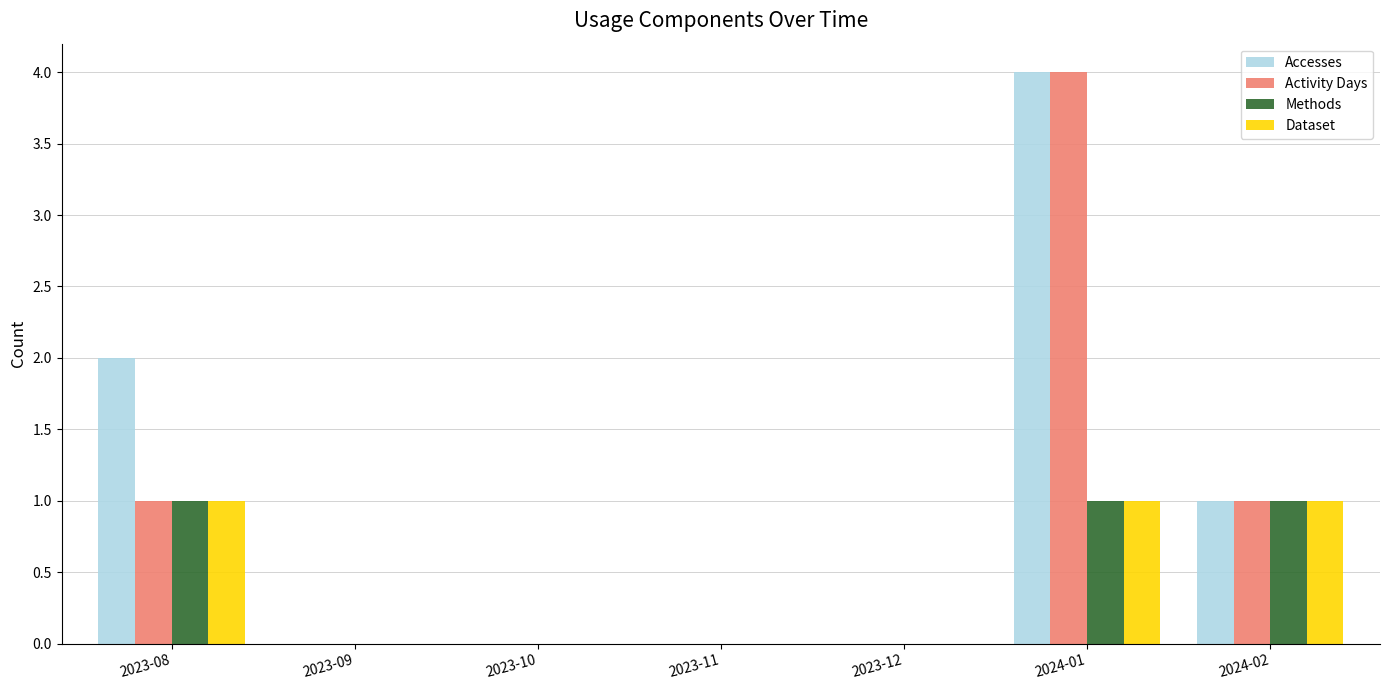

At which category is the sum across all series the highest?

2024-01